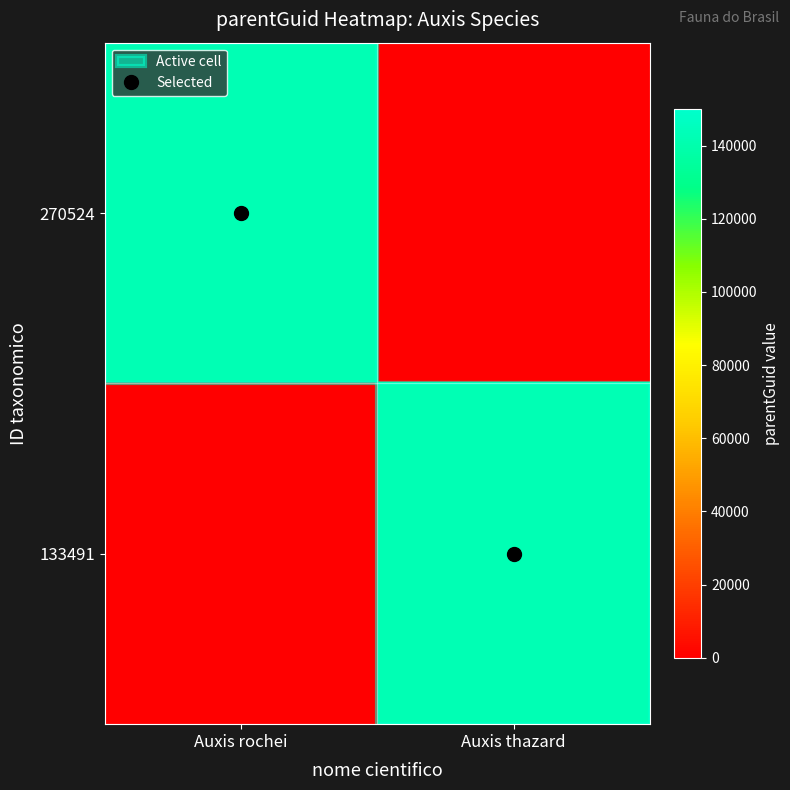

Reading left to right, transcribe all the data shown in this chart.

270524: Auxis rochei=133493	Auxis thazard=0
133491: Auxis rochei=0	Auxis thazard=133493